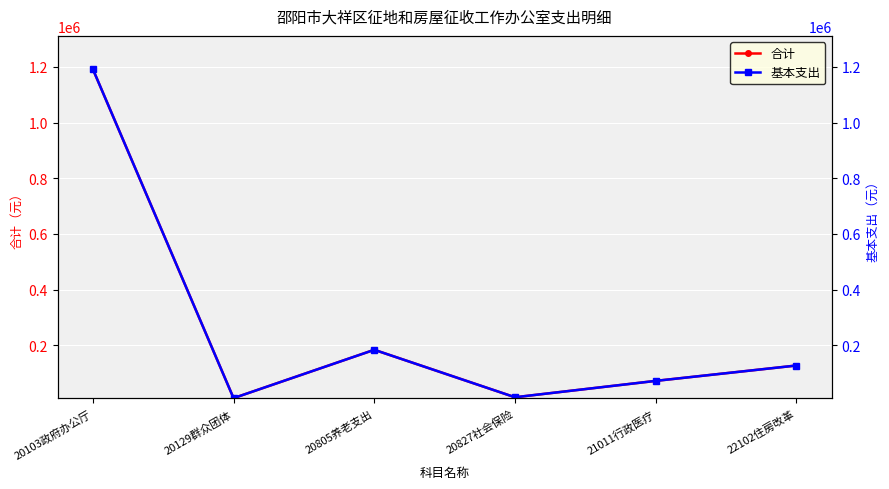

Does the chart display data point markers on the line(s)?

Yes